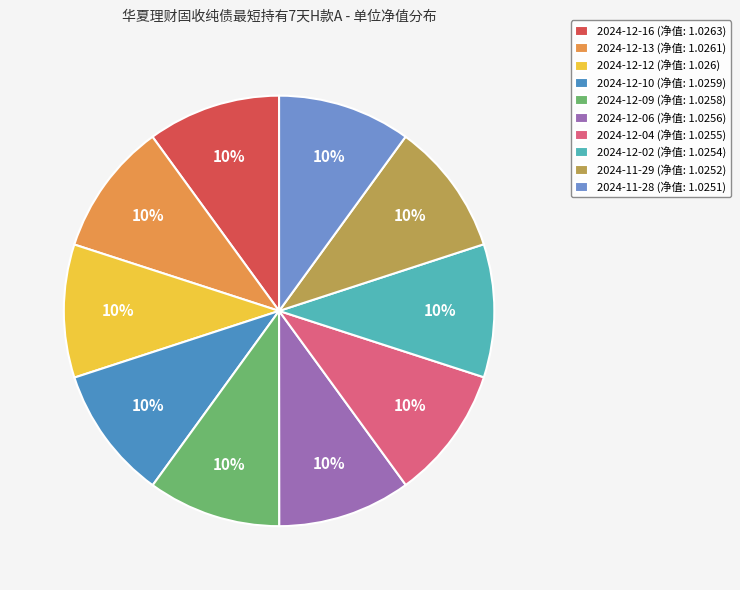

Is it true that 2024-12-06 is 23% of the pie?

False